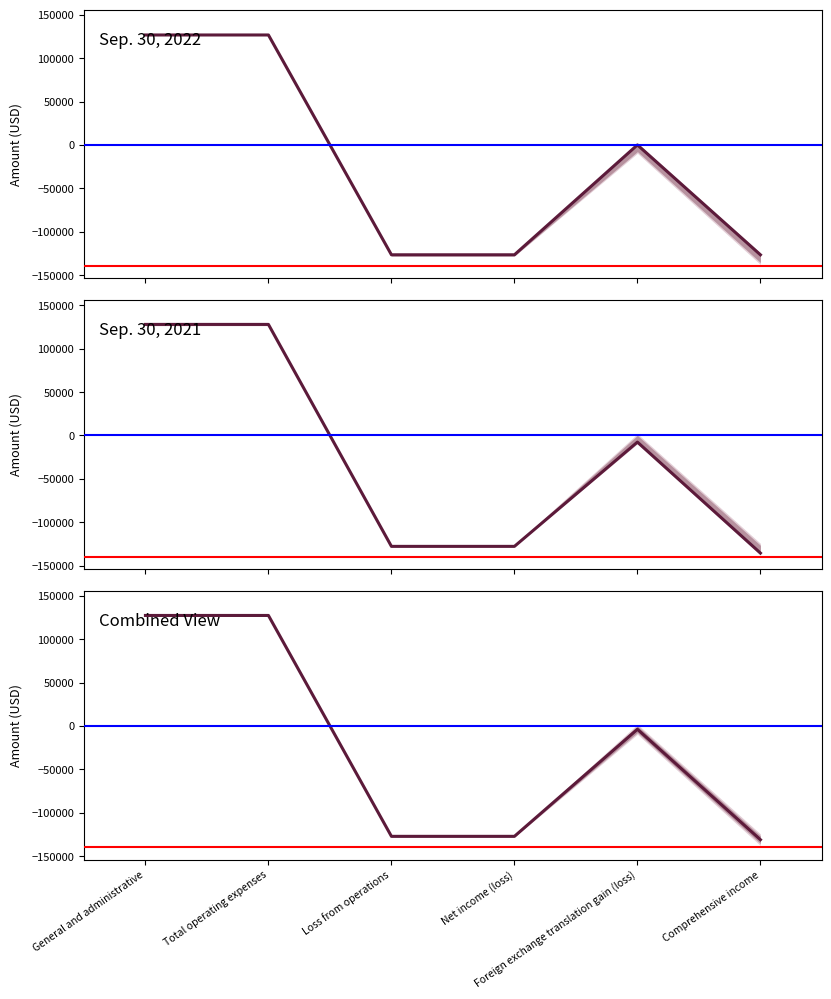

What is the label of the 5th point from the left?

Foreign exchange translation gain (loss)